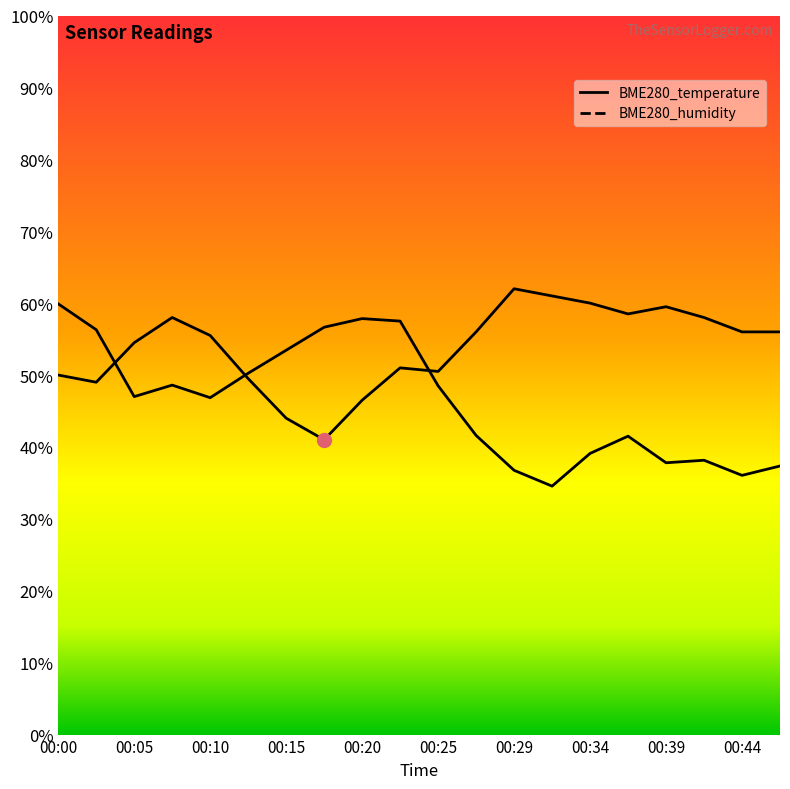

How many data points in BME280_humidity are less than 47?

10